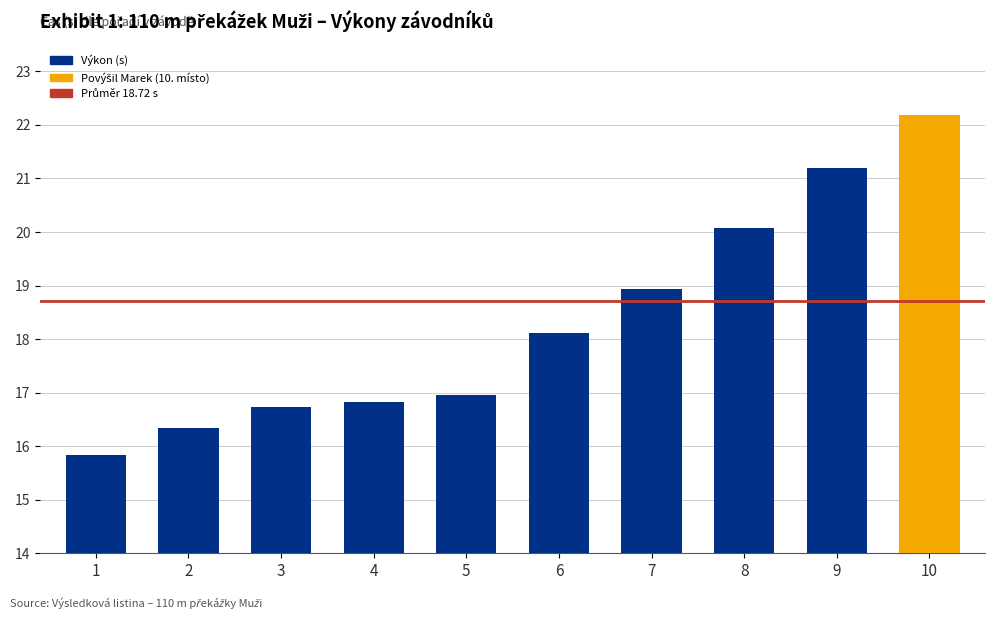

True or false: the data shows 23.0 at 2.

False